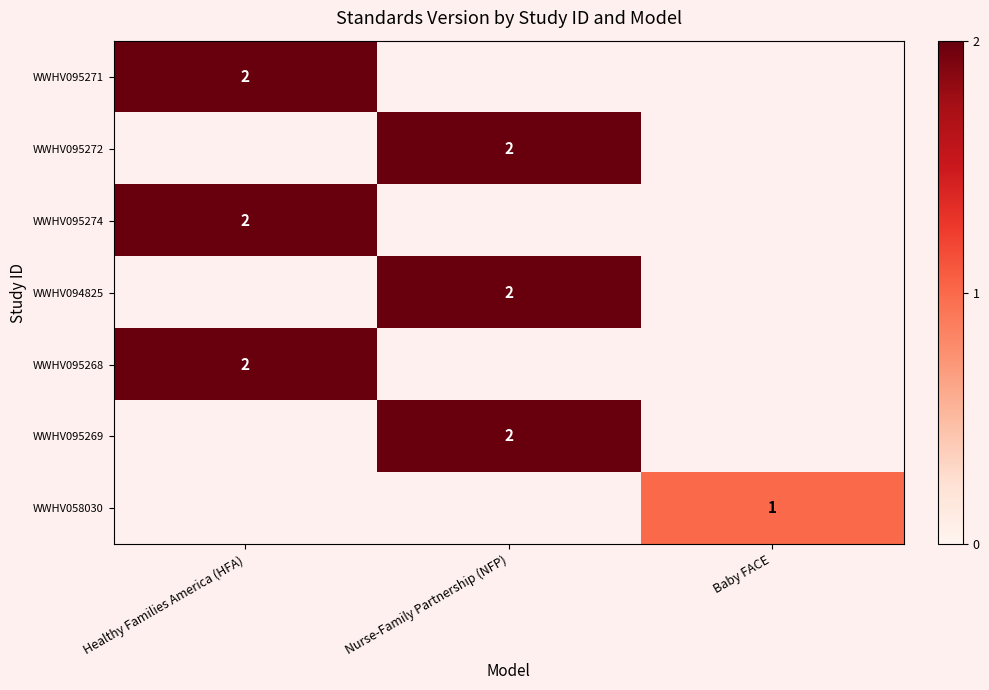

At how many categories does at least one series exceed 1?

2